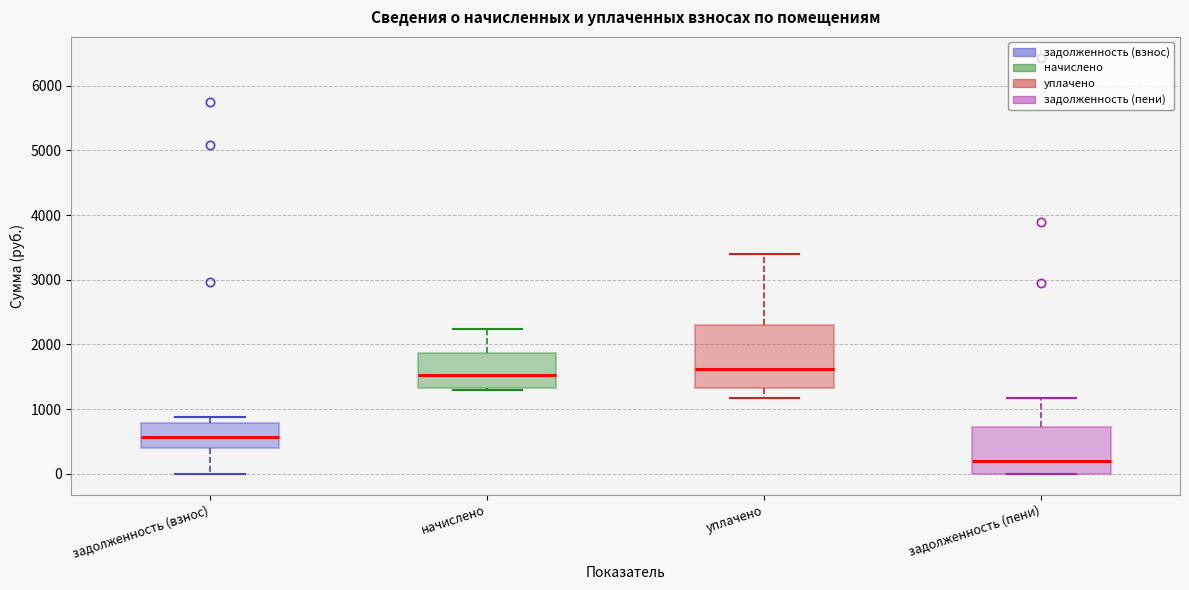

Where does the lower whisker of the box for задолженность (взнос) end on the y-axis? The values are not printed on the chart, so give them approximately, as read against the axis.

0